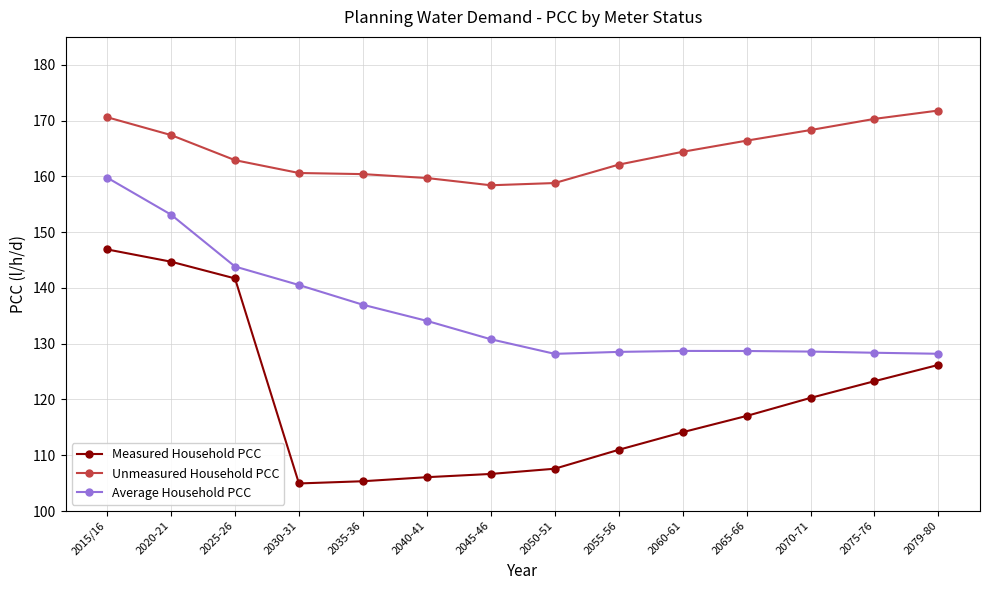

True or false: Measured Household PCC has more than 1 interior local peaks.

False